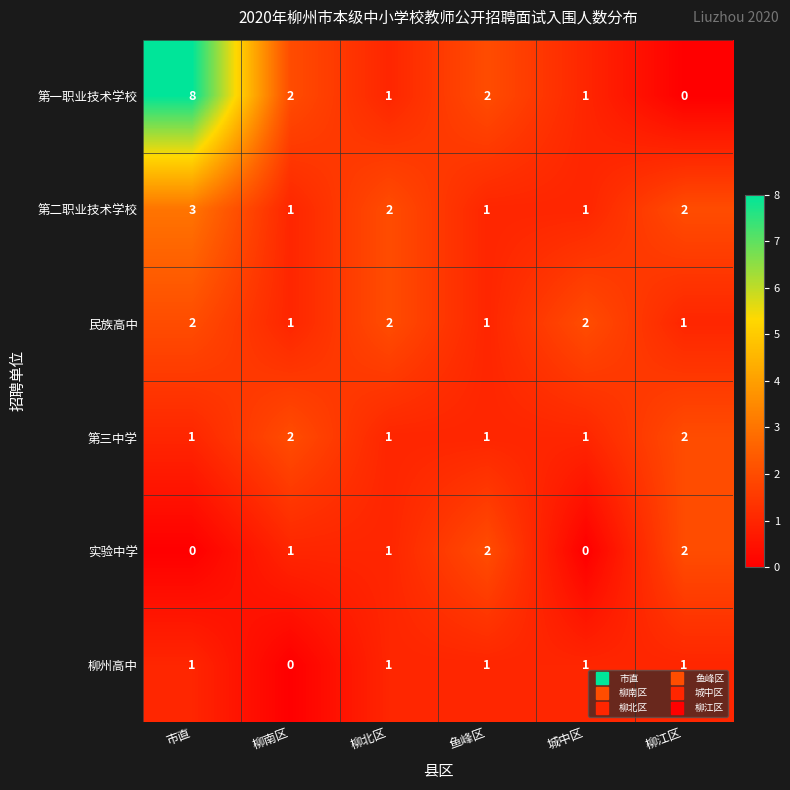

True or false: 第一职业技术学校 has a value of 1 at 柳北区.

True